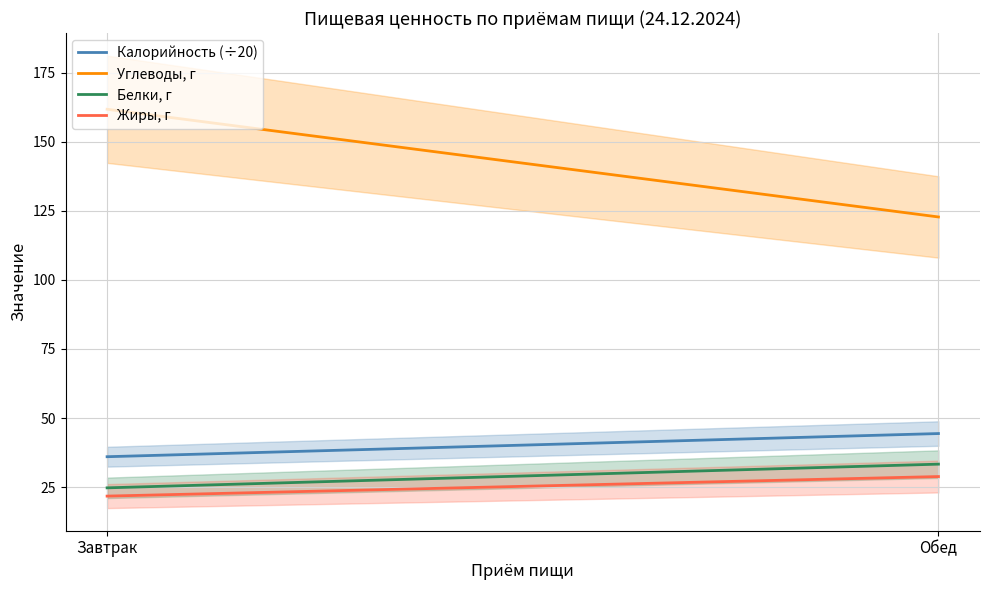

At which category is the sum across all series the highest?

Завтрак